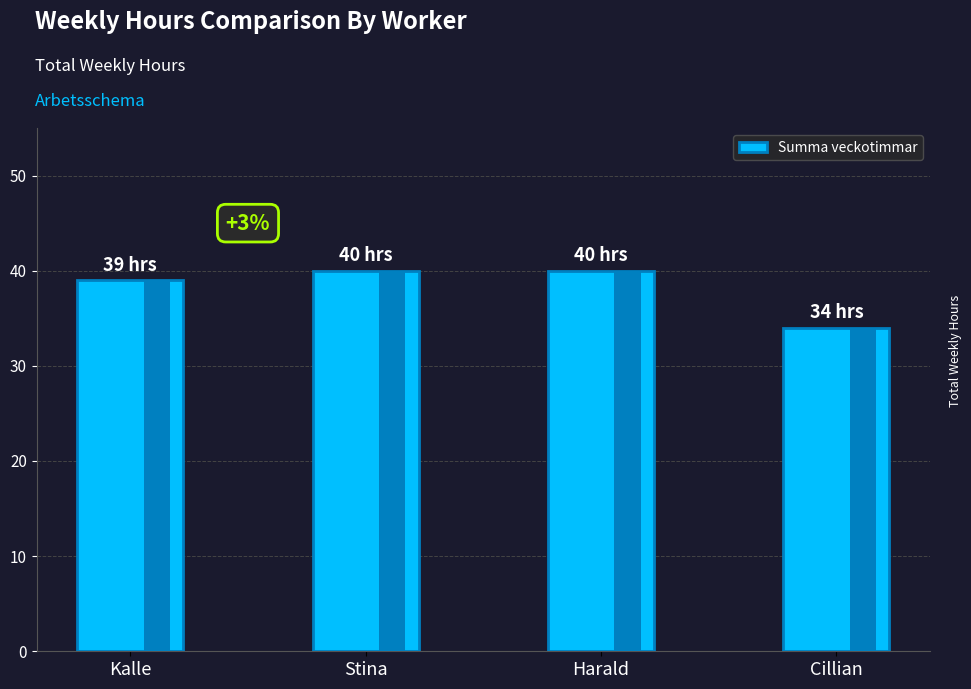

Reading left to right, transcribe all the data shown in this chart.

Kalle=39	Stina=40	Harald=40	Cillian=34